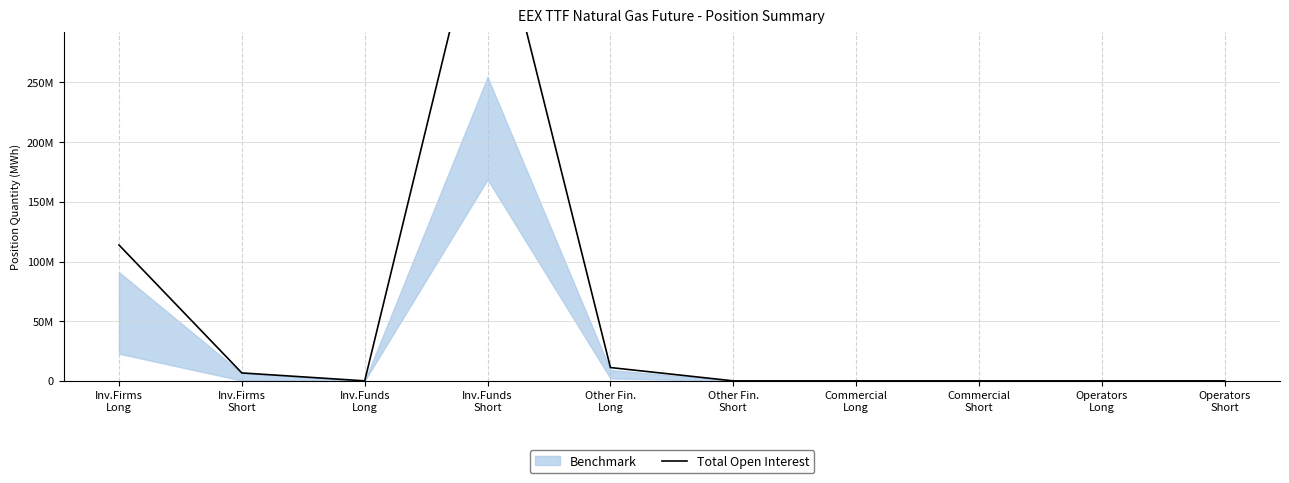

Reading left to right, extract all data points from this chart.

113844048	6647112	0	423251595	11165242	0	0	0	0	0